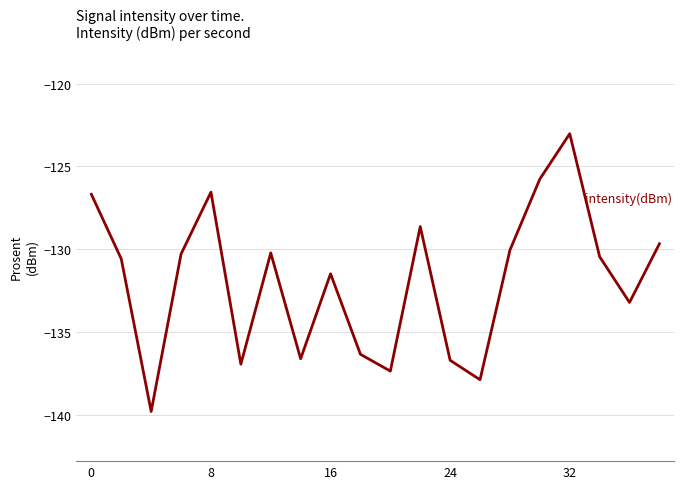

What is the greatest value displayed?

-123.0